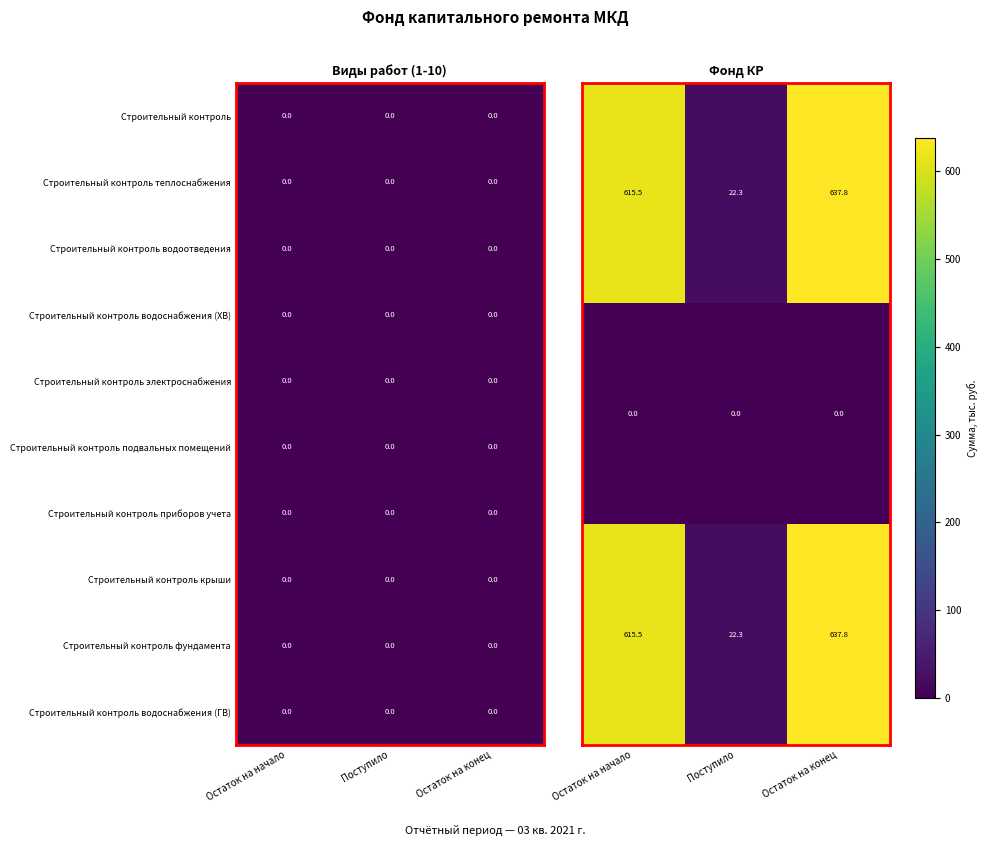

What is the total value across all series at Остаток на начало?

1231.0